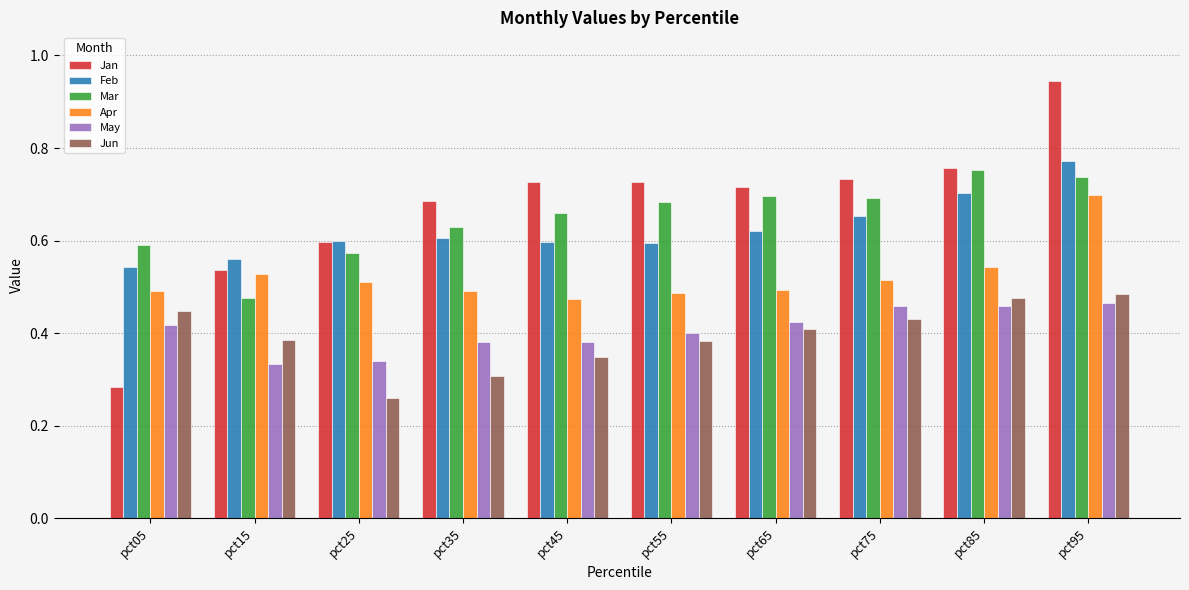

Is the value of Jan at pct45 greater than the value of Mar at pct15?

Yes